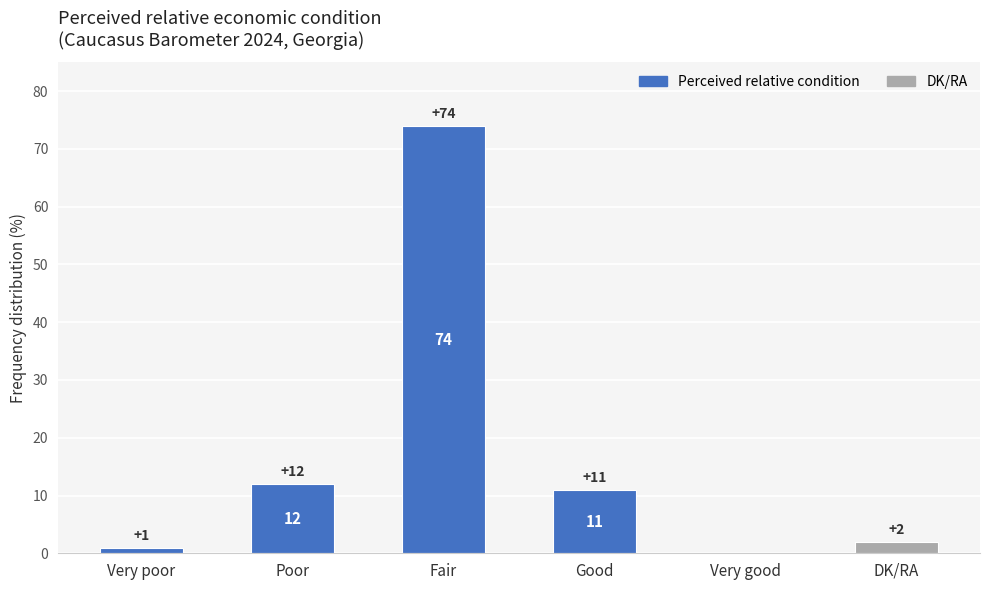

Which label corresponds to the largest value in the chart?

Fair